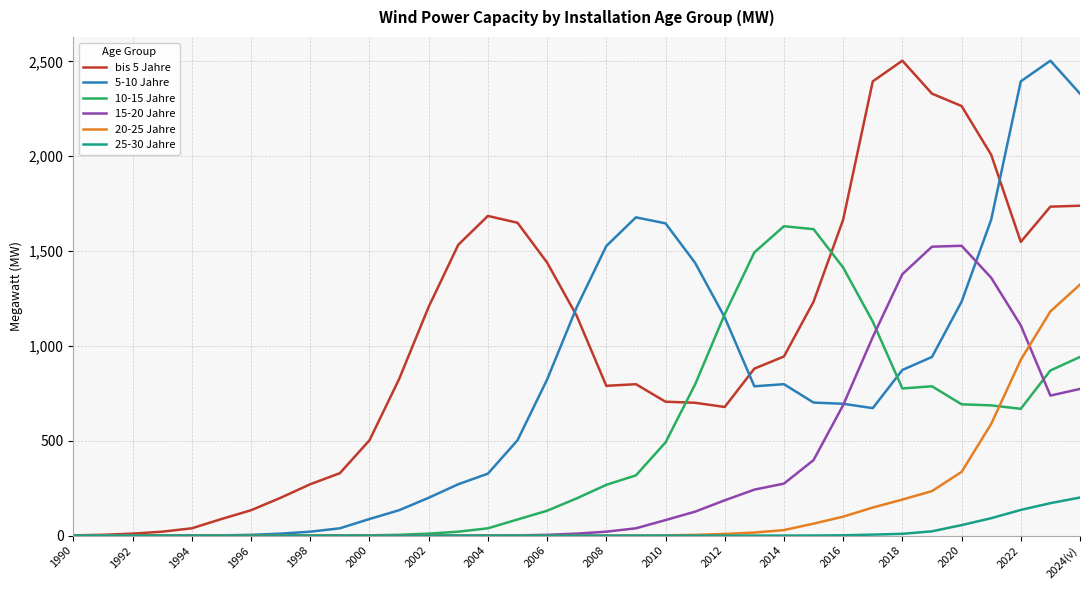

True or false: 10-15 Jahre and 5-10 Jahre intersect in this chart.

True